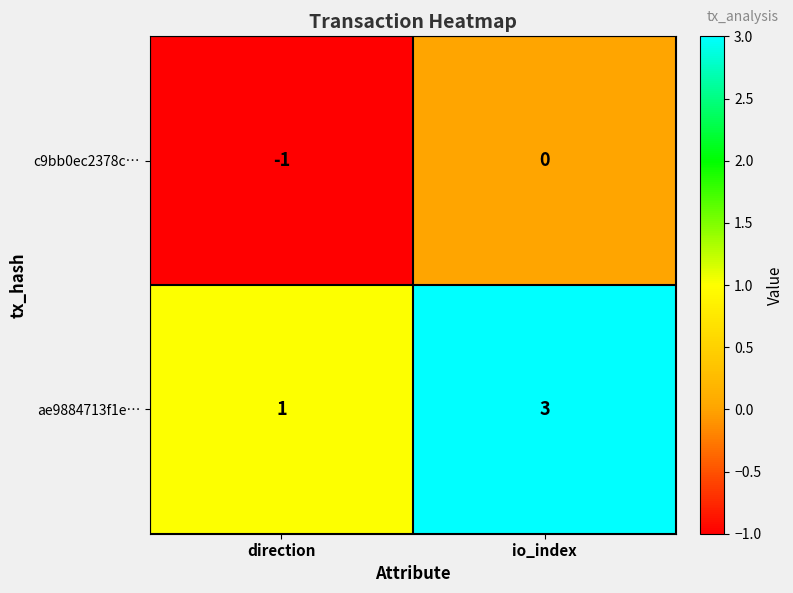

Rank the series by their maximum value, from lowest to highest.

c9bb0ec2378c…, ae9884713f1e…